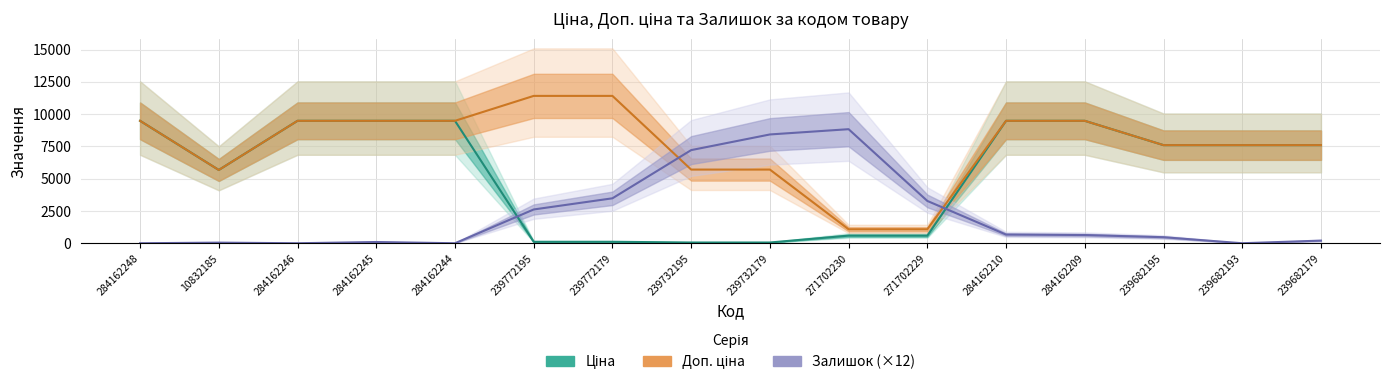

What is the difference between the maximum and second lowest values in the Ціна series?

9423.0